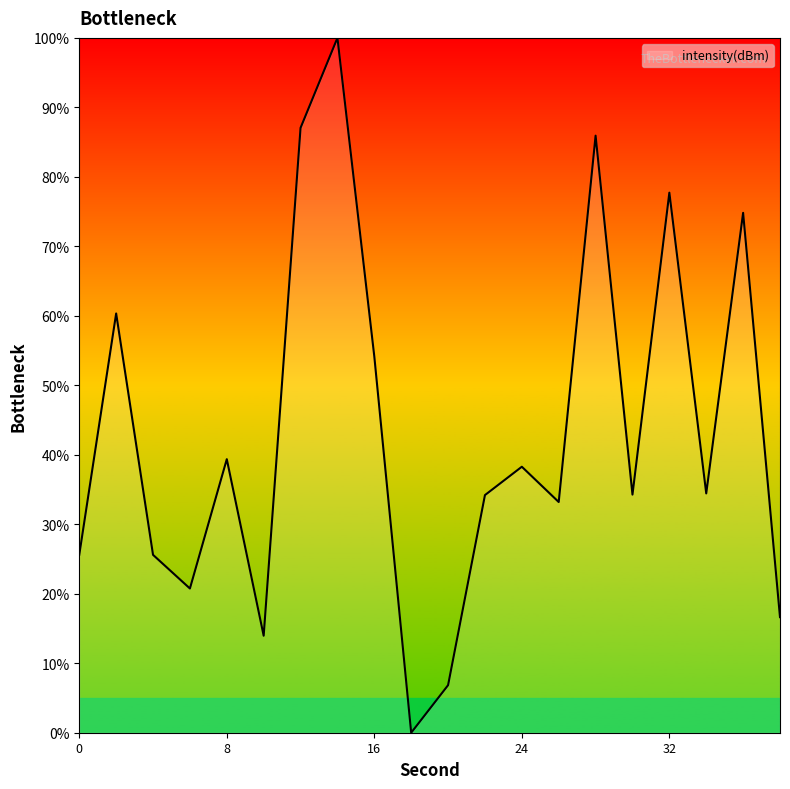

What is the greatest value displayed?

100.0